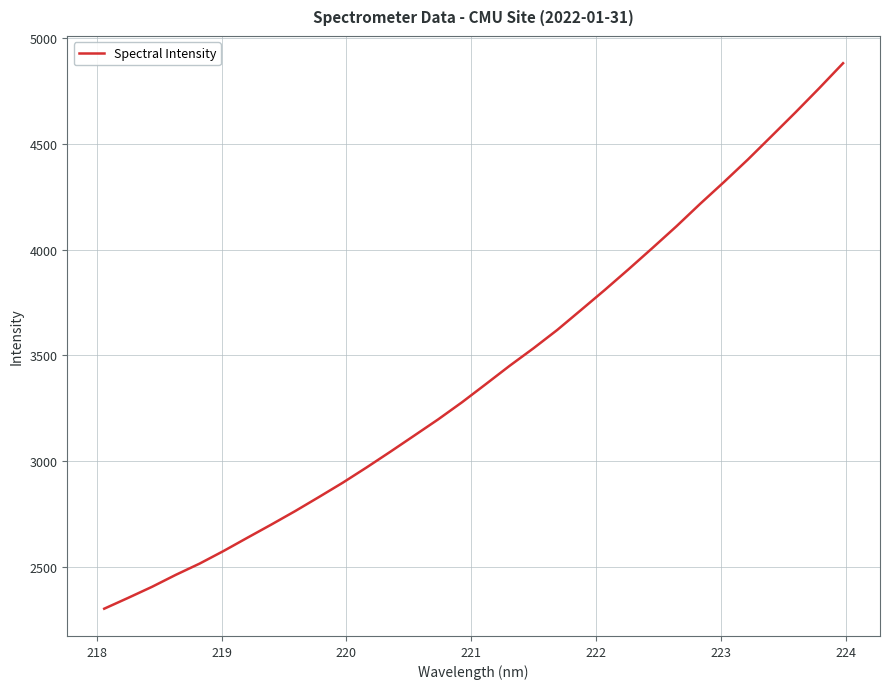

What is the average value?

3418.4